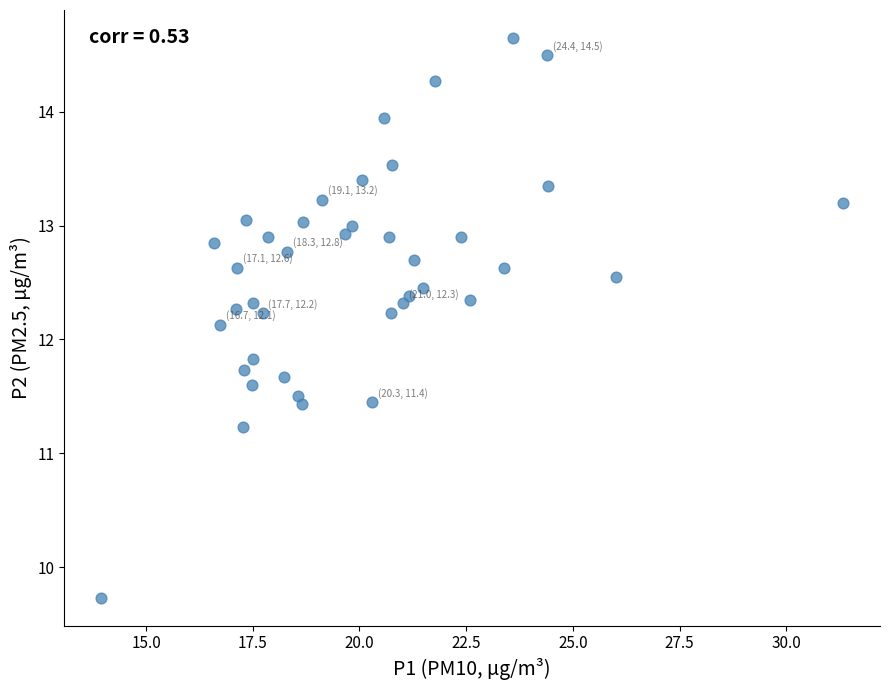

What is the range of Y values (max minus min)?

4.9